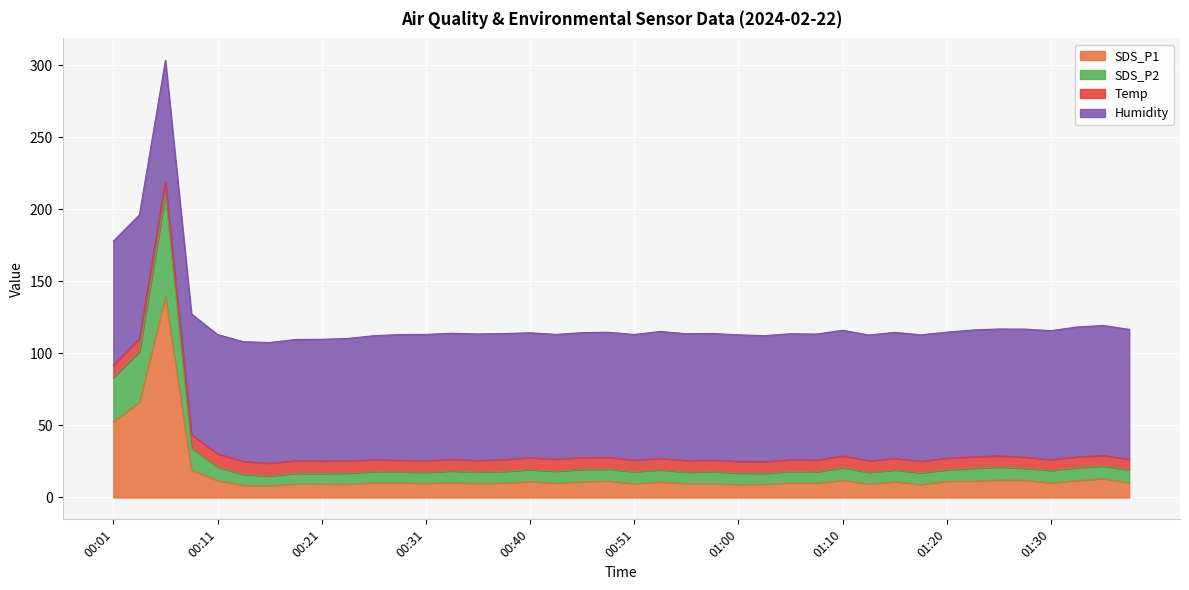

True or false: SDS_P2 and SDS_P1 cross at least once.

False